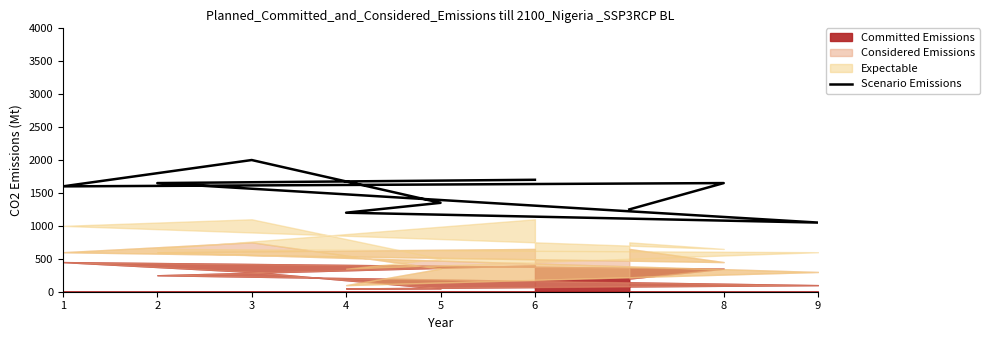

What is the difference between the second highest and second lowest values?

500